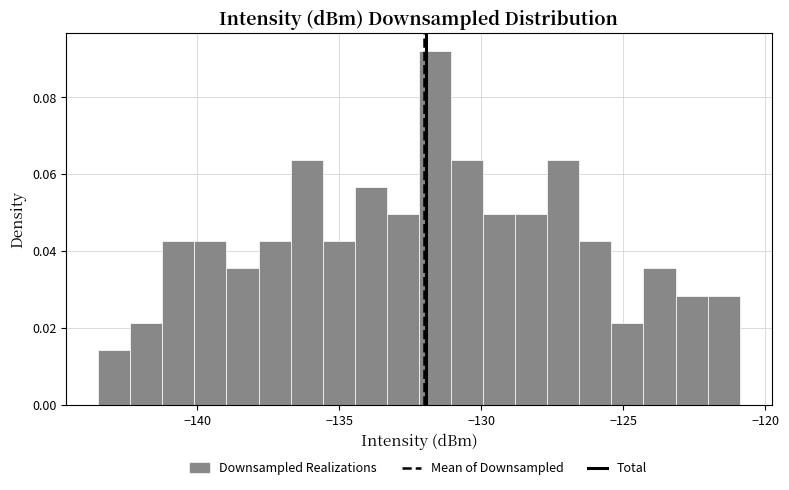

Around what value on the x-axis is the tallest bar? Give the approximate position of its centre, as read against the axis.

-131.5